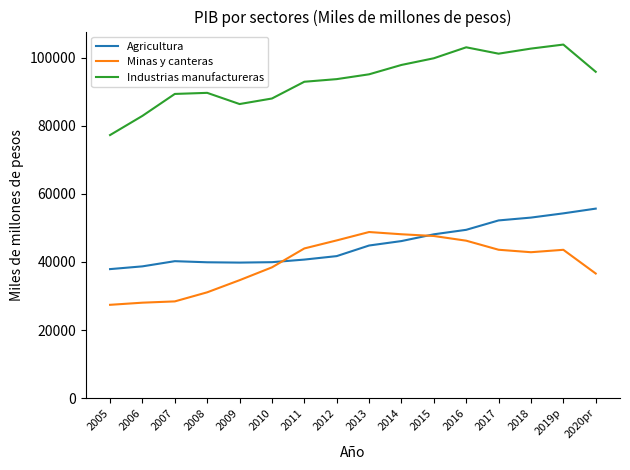

What are all the series names shown in the legend?

Agricultura, Minas y canteras, Industrias manufactureras